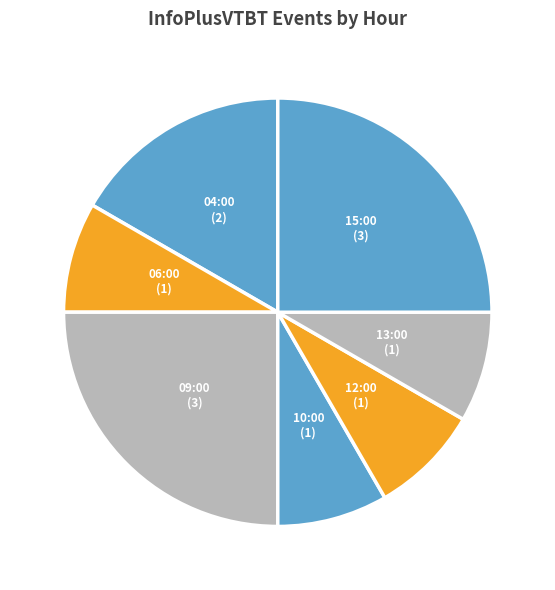

Is there any slice that represents more than half of the pie?

No